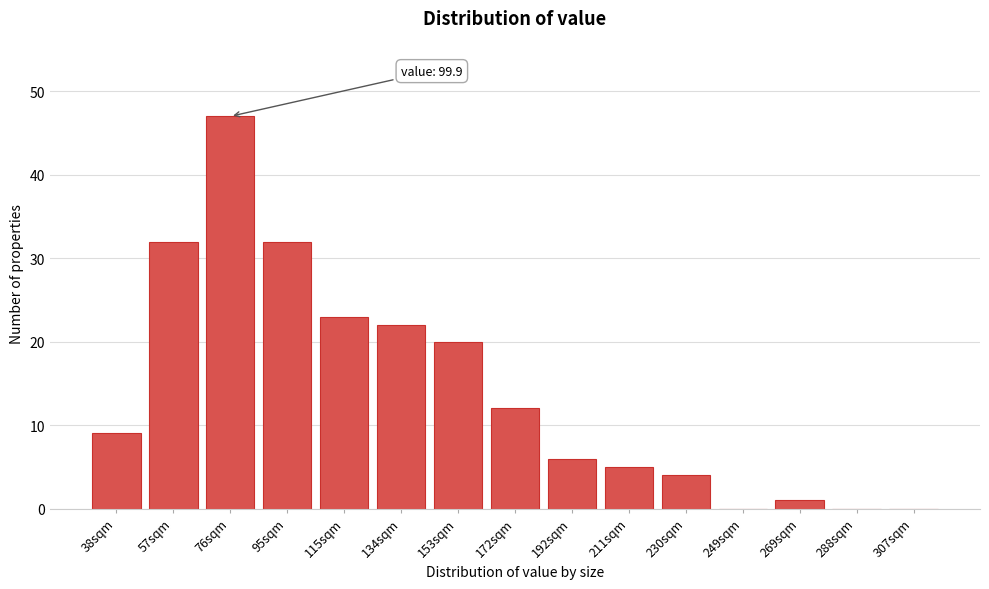

Reading left to right, transcribe all the data shown in this chart.

38sqm=9	57sqm=32	76sqm=47	95sqm=32	115sqm=23	134sqm=22	153sqm=20	172sqm=12	192sqm=6	211sqm=5	230sqm=4	249sqm=0	269sqm=1	288sqm=0	307sqm=0